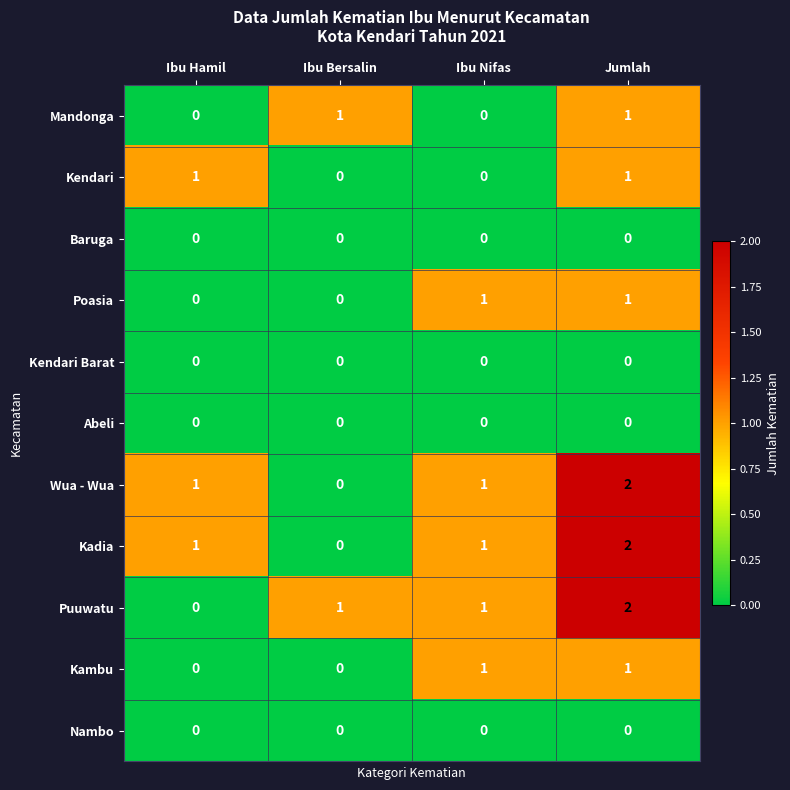

What is the total value across all series at Jumlah?

10